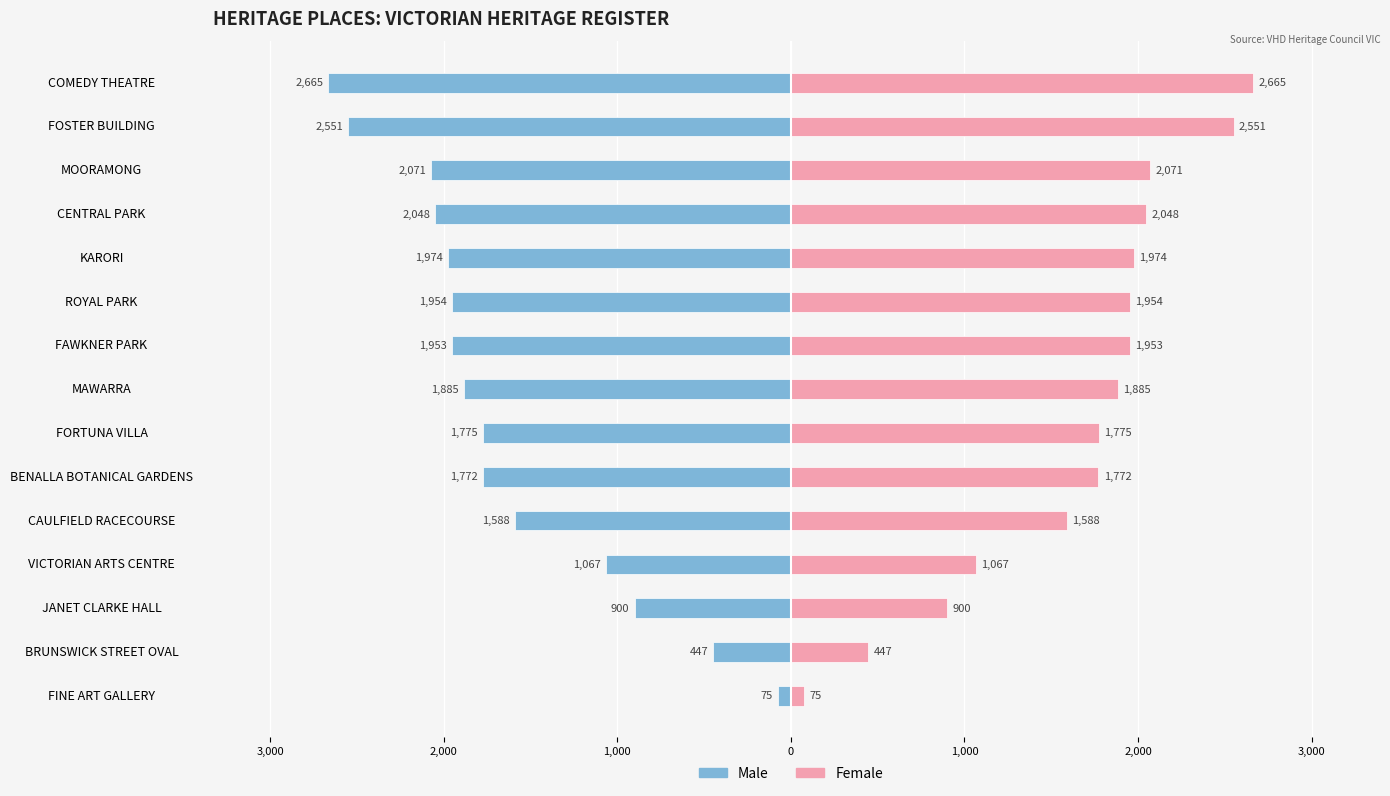

Which has a higher value, FINE ART GALLERY or BENALLA BOTANICAL GARDENS?

FINE ART GALLERY